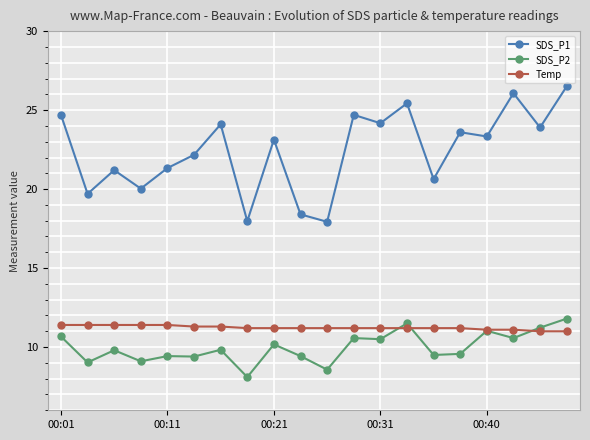

What are all the series names shown in the legend?

SDS_P1, SDS_P2, Temp